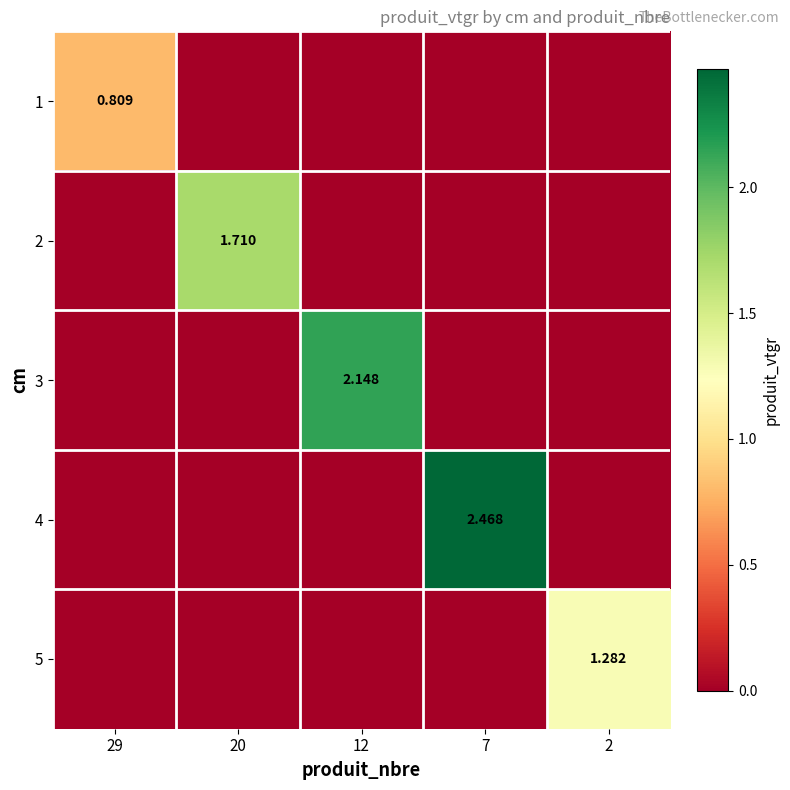

Between 7 and 20, which is larger?

7